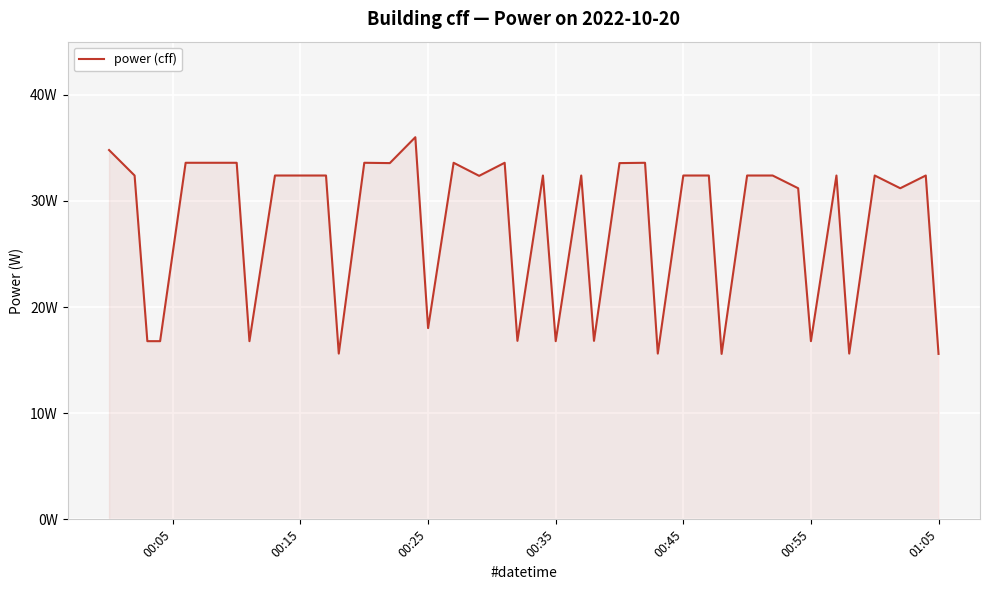

Does the chart have visible grid lines?

Yes